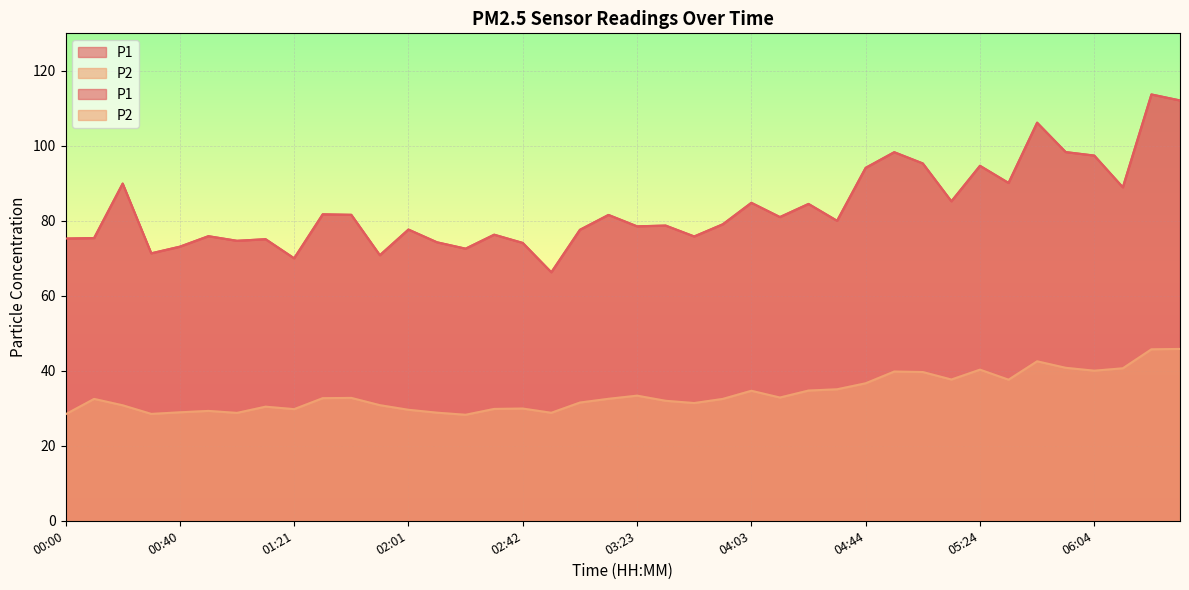

In P1, how many points are higher than both neighbors (excluding endpoints)?

14